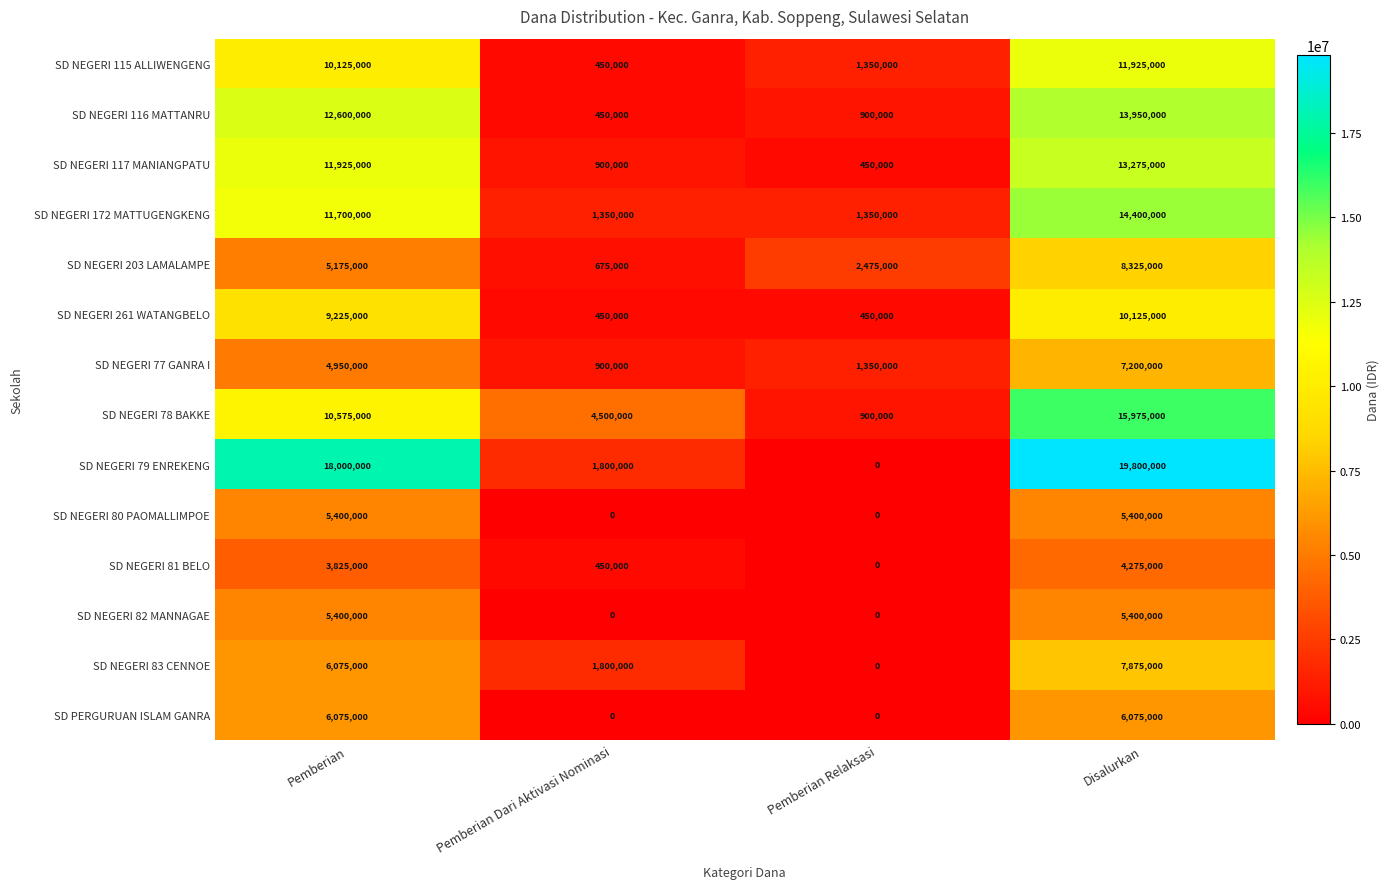

What is the spread (max minus min) of values at Pemberian Relaksasi?

2475000